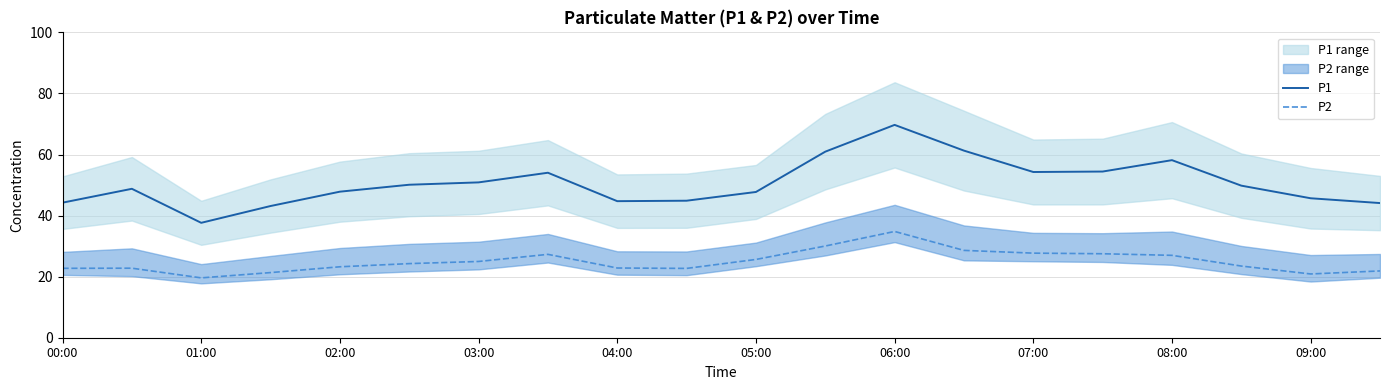

Rank the series by their maximum value, from highest to lowest.

P1, P2